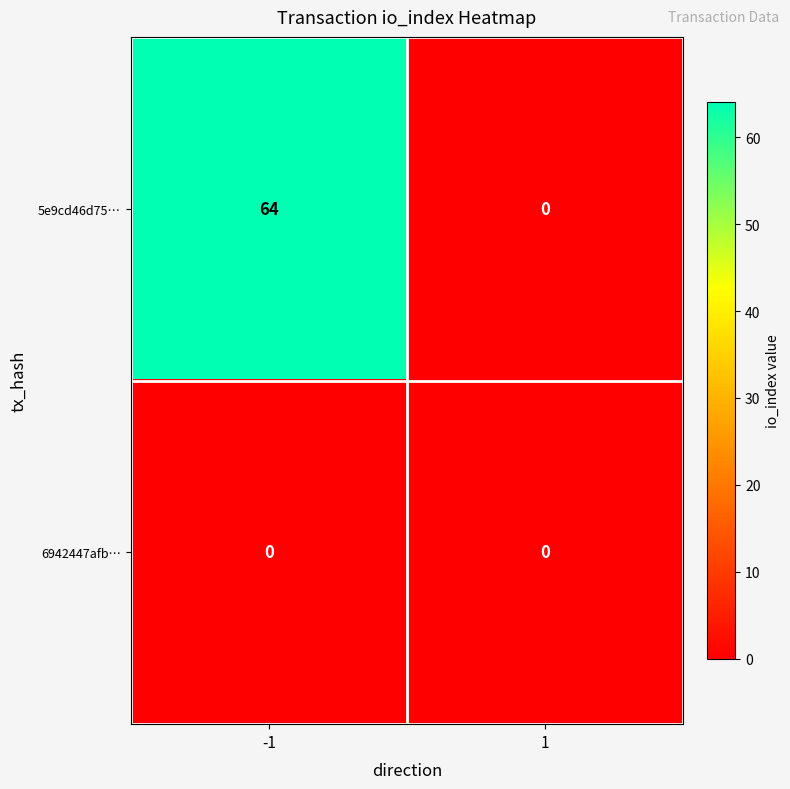

Is it true that 5e9cd46d75… equals 39 at -1?

False